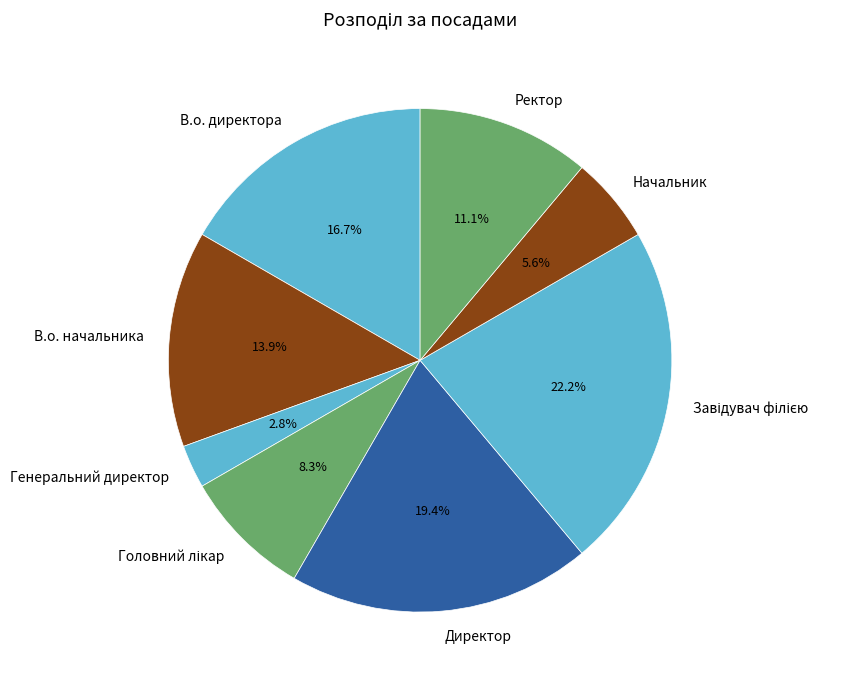

To the nearest percent, what is the combined percentage of Генеральний директор and Ректор?

14%